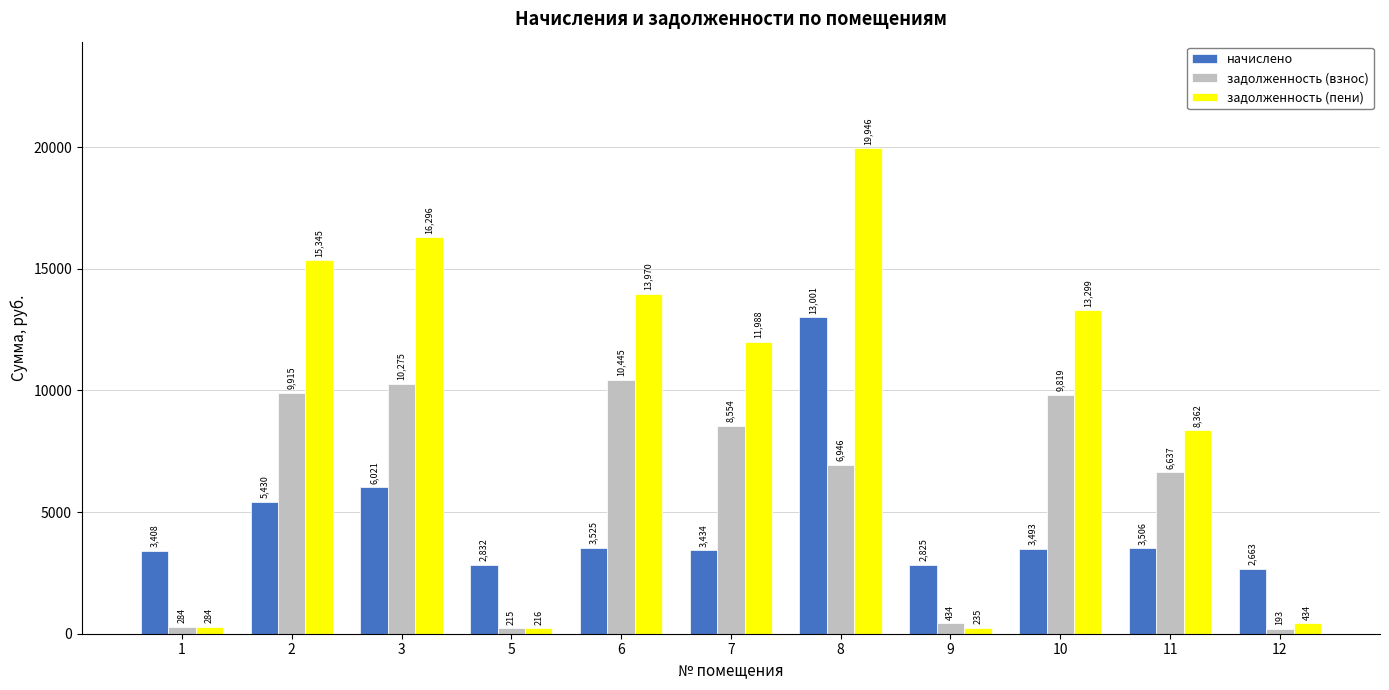

What value does the задолженность (взнос) series have at 10?

9818.6